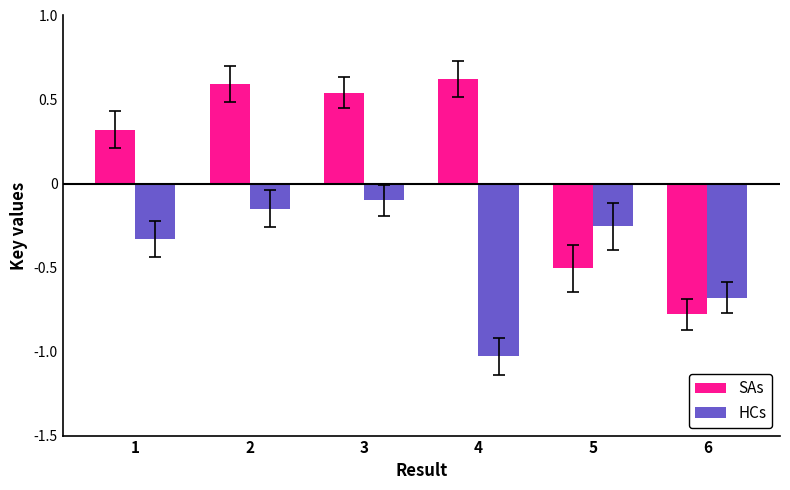

The value of SAs at 4 is 0.6. True or false?

True